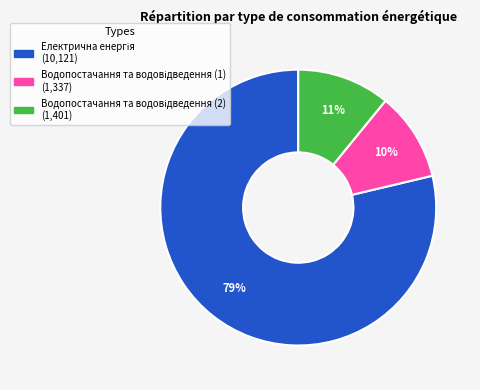

Is there a majority slice in this chart?

Yes